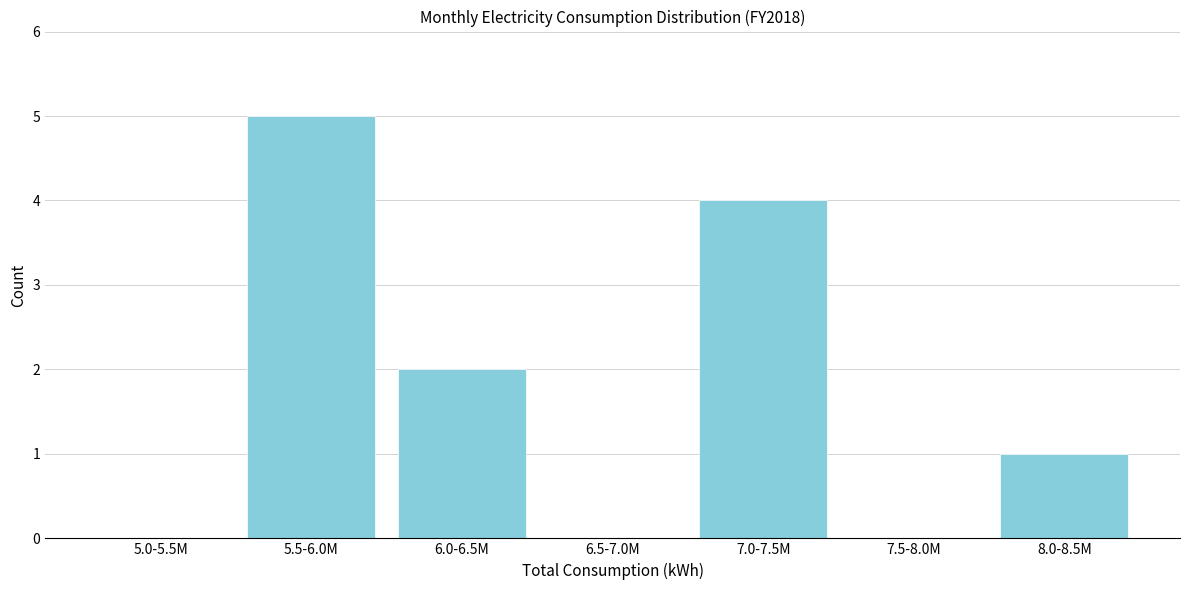

Reading left to right, list all the values displayed in this chart.

5.0-5.5M=0	5.5-6.0M=5	6.0-6.5M=2	6.5-7.0M=0	7.0-7.5M=4	7.5-8.0M=0	8.0-8.5M=1